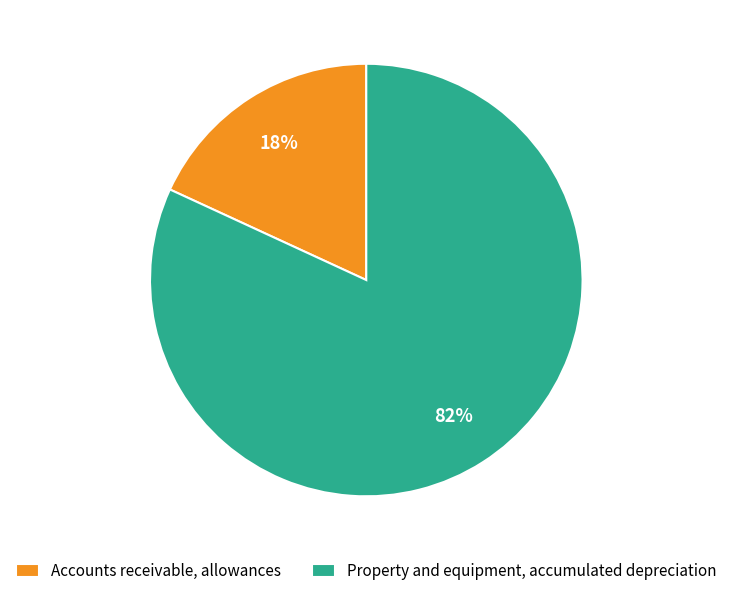

Is the sum of Property and equipment, accumulated depreciation and Accounts receivable, allowances greater than half?

Yes